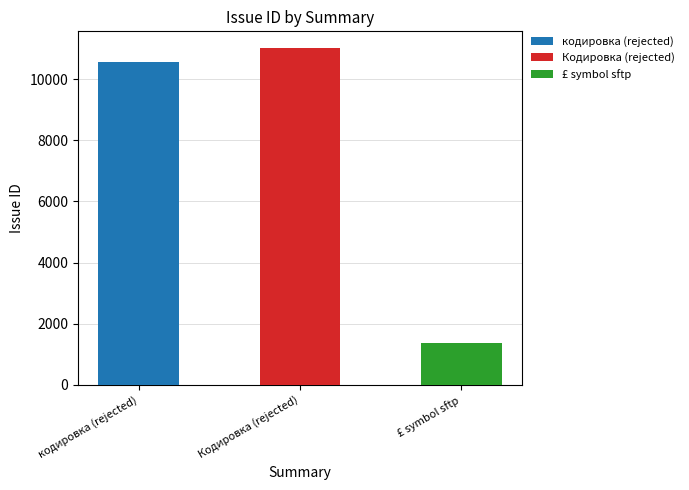

Reading left to right, what are all the values shown in this chart?

10571	11014	1370